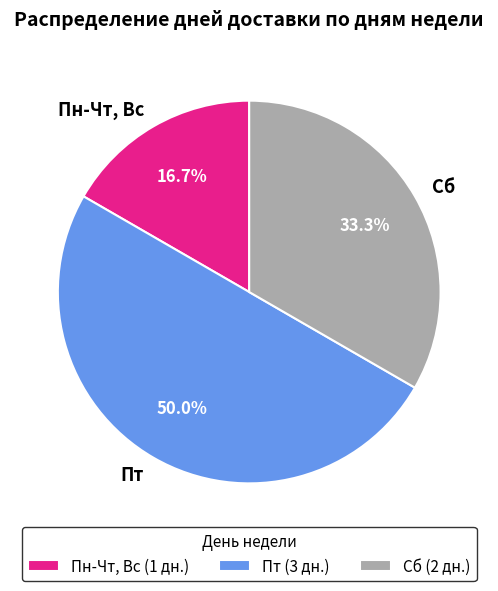

True or false: Пн-Чт, Вс accounts for 10% of the total.

False